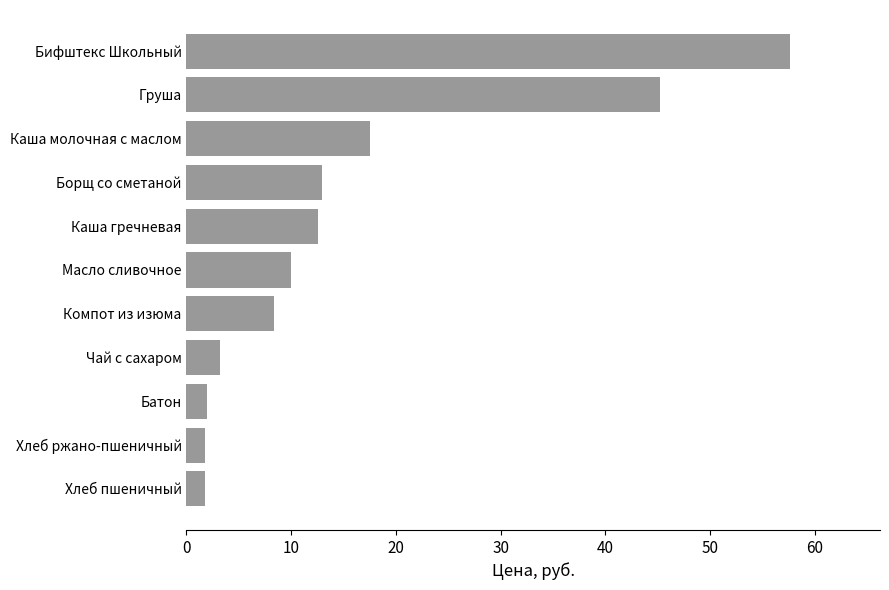

Which has a higher value, Хлеб пшеничный or Компот из изюма?

Компот из изюма